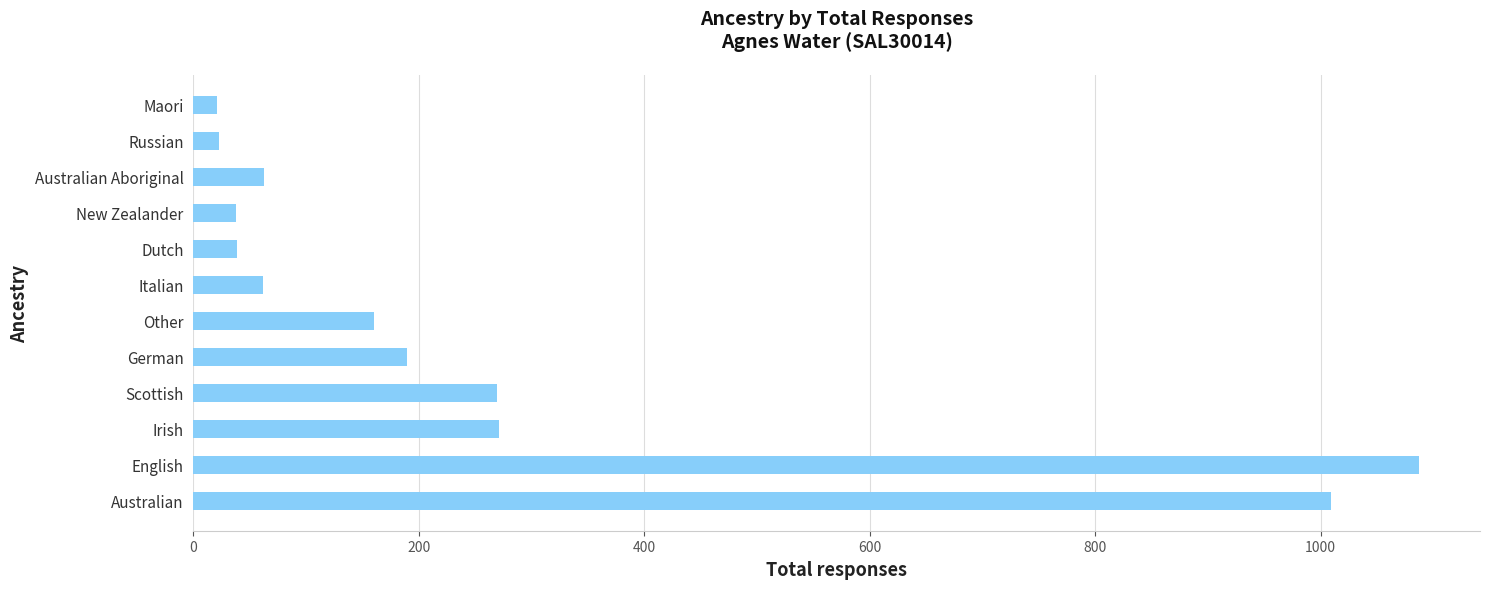

What is the change in value from Scottish to New Zealander?

-231